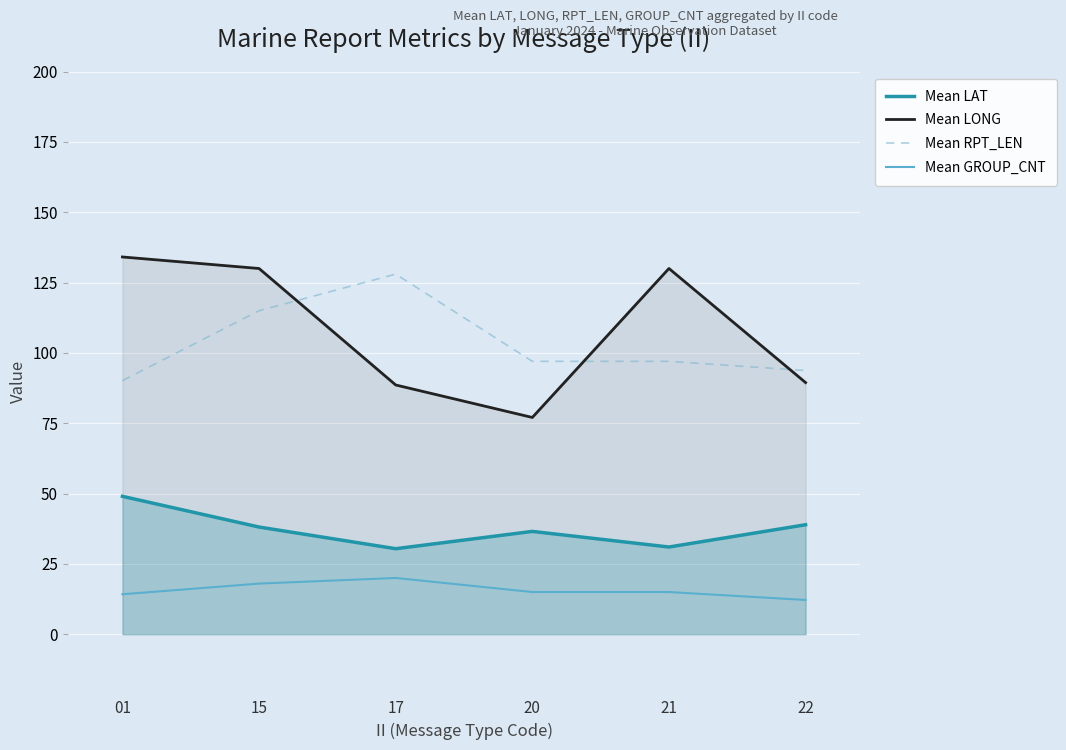

Does the chart display data point markers on the line(s)?

No